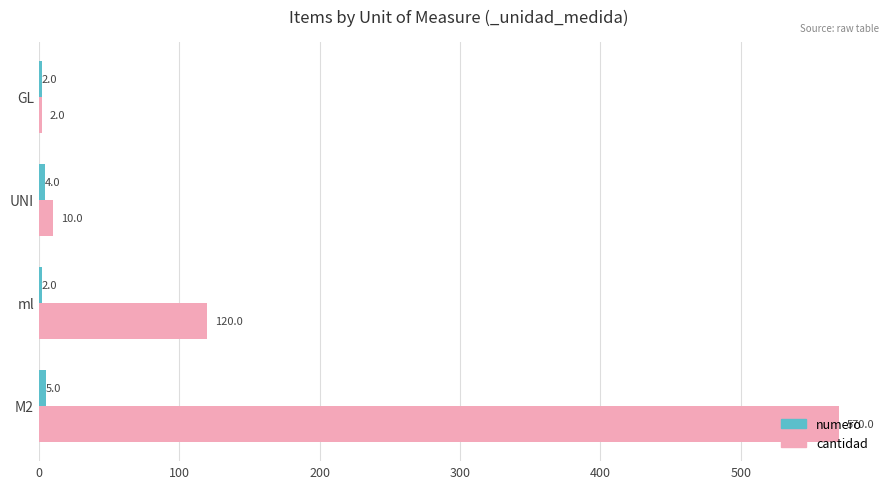

What is the sum of the cantidad values at ml and UNI?

130